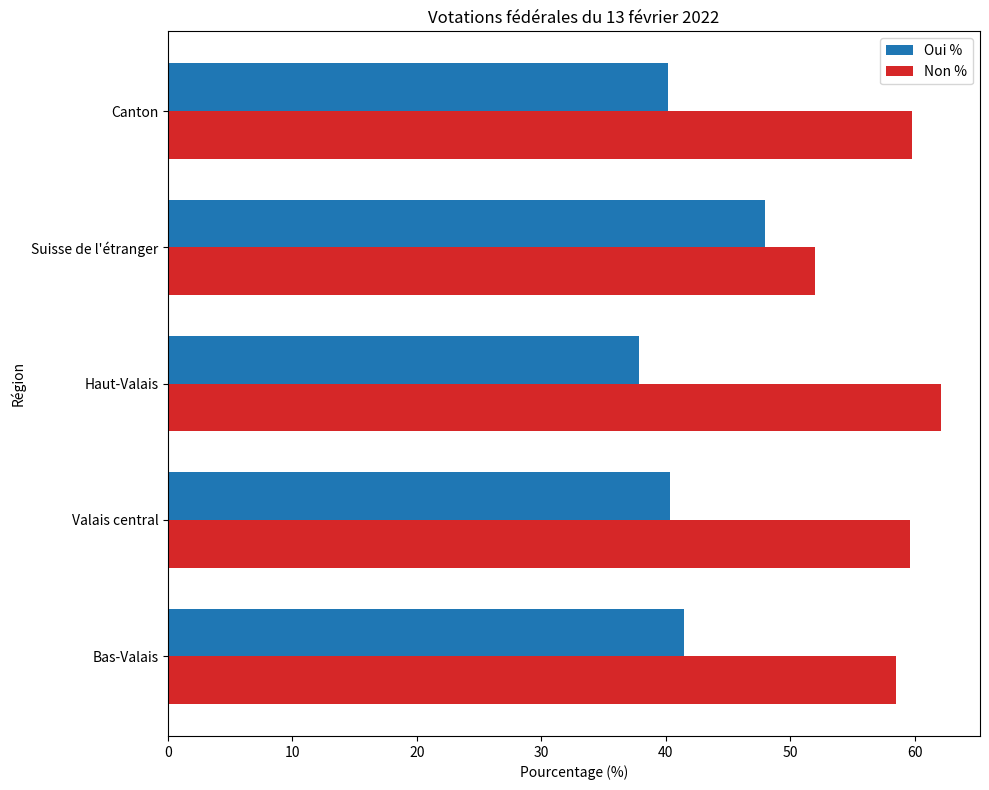

What is the spread (max minus min) of values at Haut-Valais?

24.3